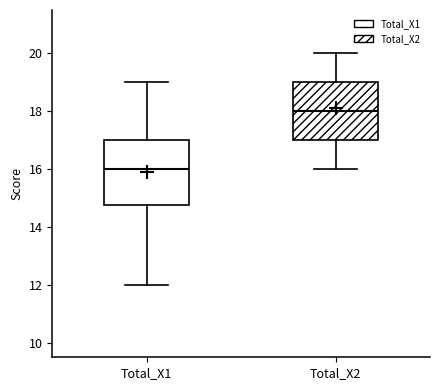

Which box has the highest median line?

Total_X2